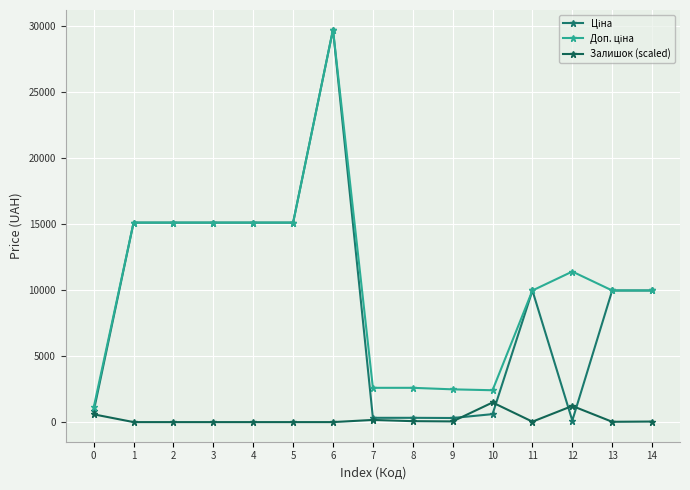

Which category has the lowest value in the Залишок (scaled) series?

1